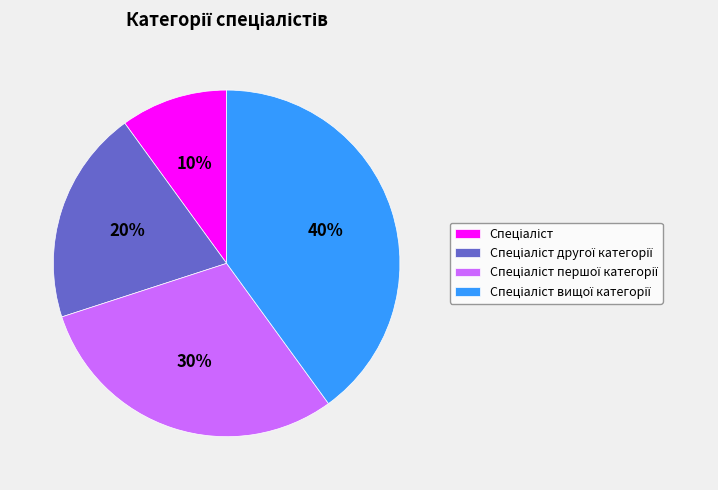

To the nearest percent, what is the difference between the largest and smallest slice percentages?

30%